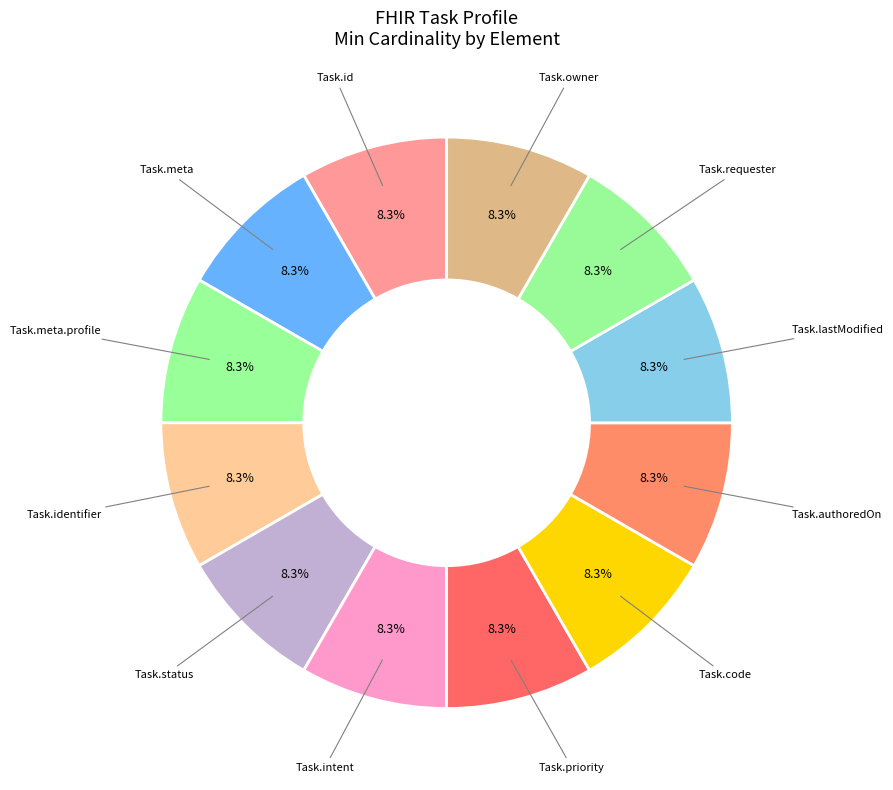

What is the largest slice in the pie chart?

Task.id